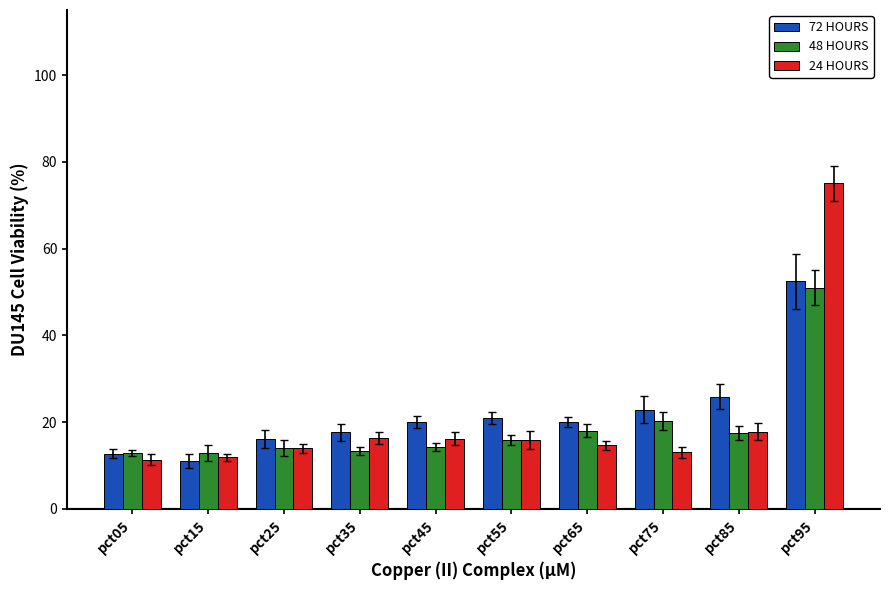

How many distinct data groups are displayed?

3